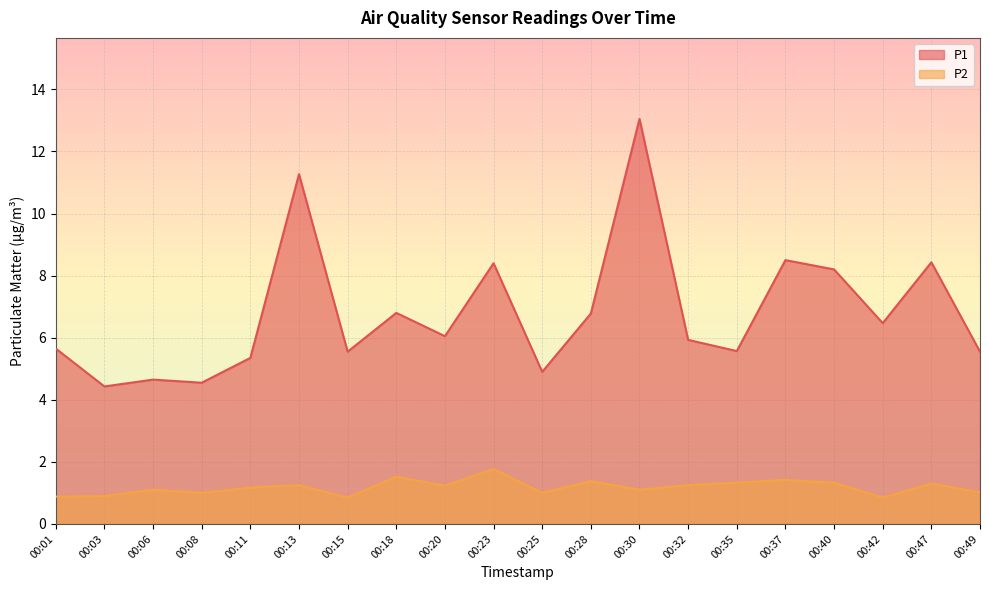

True or false: P1 and P2 intersect in this chart.

False